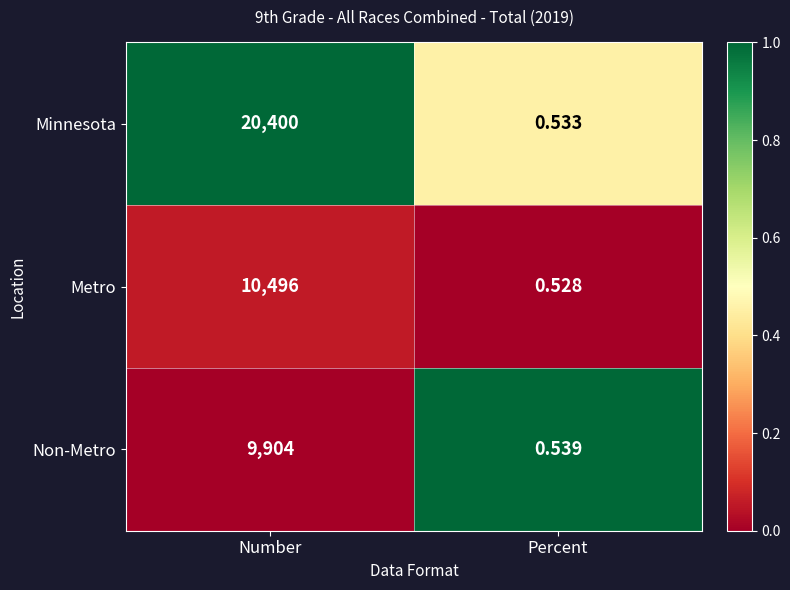

Where is Non-Metro nearest to the value 4952?

Percent